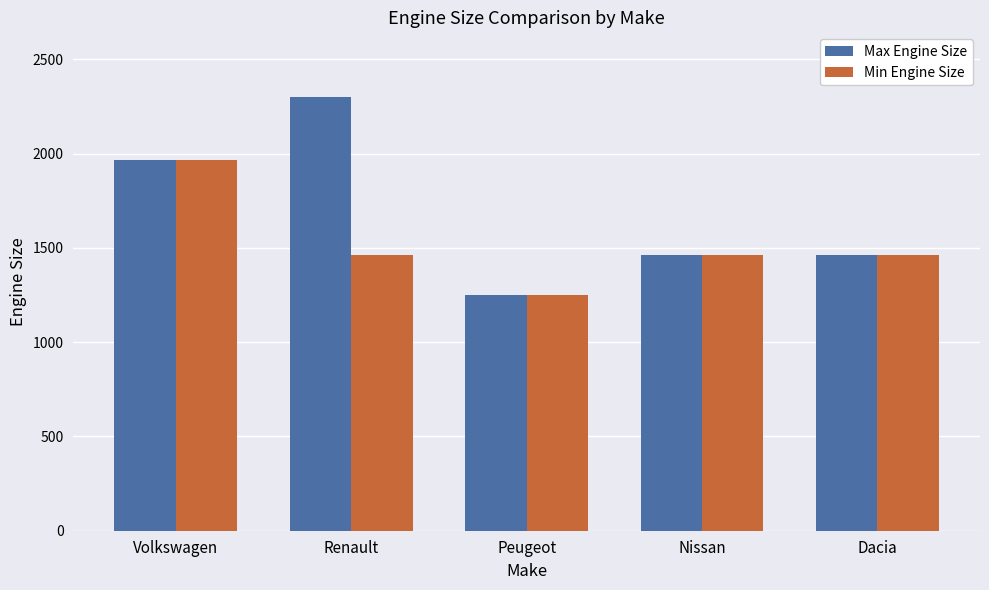

Rank the series by their average value, from lowest to highest.

Min Engine Size, Max Engine Size